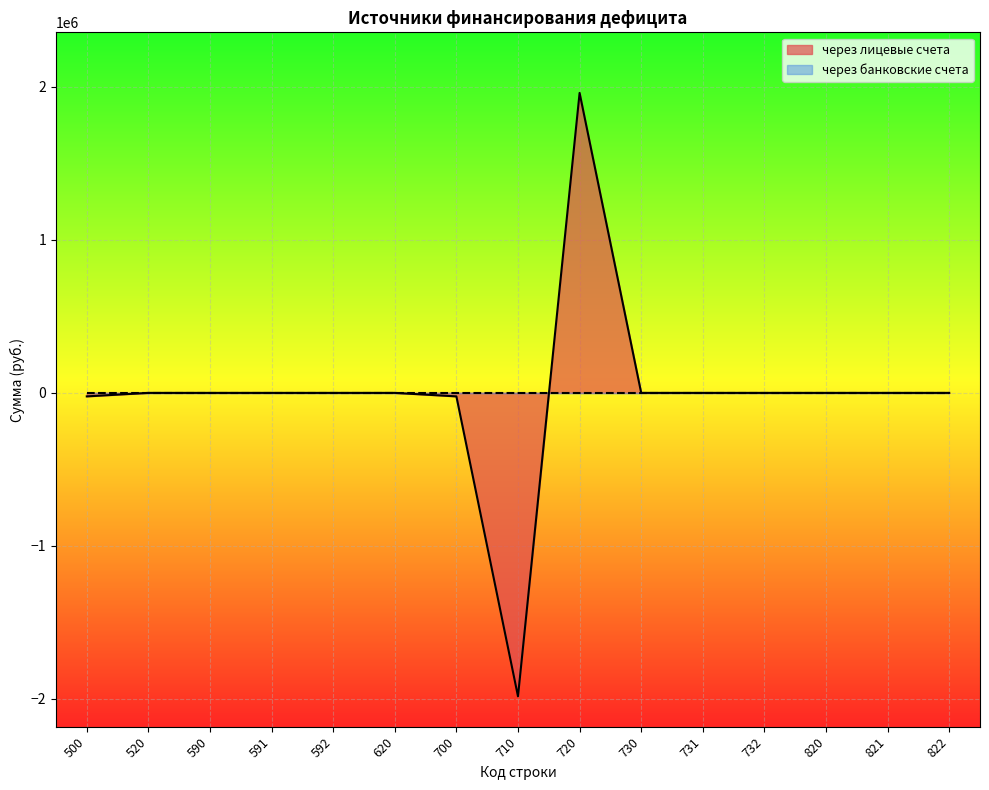

Reading right to left, what are all the values shown in this chart?

822=0.0	821=0.0	820=0.0	732=0.0	731=0.0	730=0.0	720=1960762.4	710=-1983643.1	700=-22880.7	620=0.0	592=0.0	591=0.0	590=0.0	520=0.0	500=-22880.7